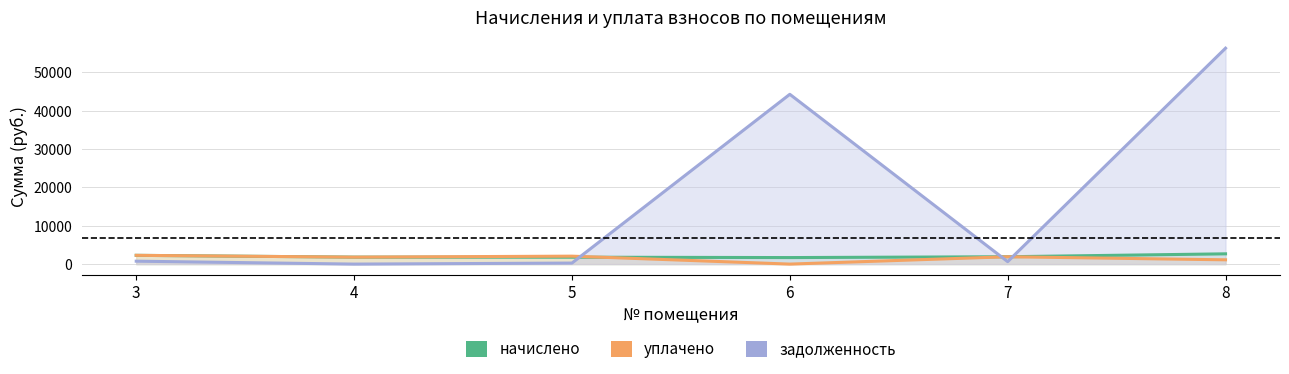

After their last crossing, which series has the higher values: уплачено or задолженность?

задолженность